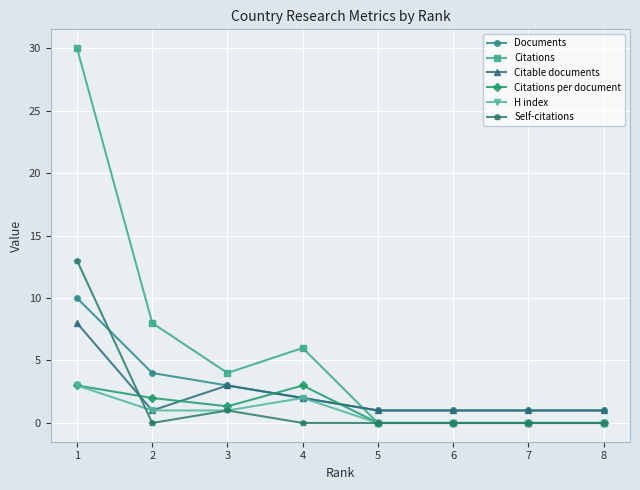

How many intersections are there between Documents and Self-citations?

1